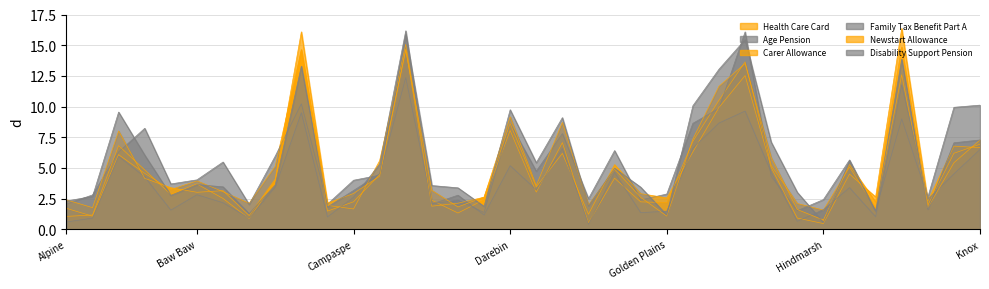

What is the difference between the highest and lowest values at Hume?

7.4